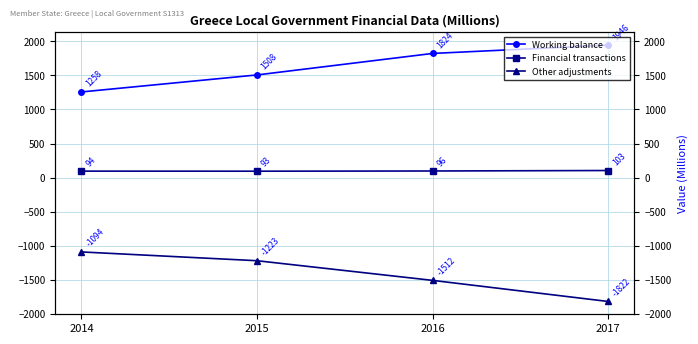

Between 2015 and 2017, which series saw the biggest shift?

Other adjustments